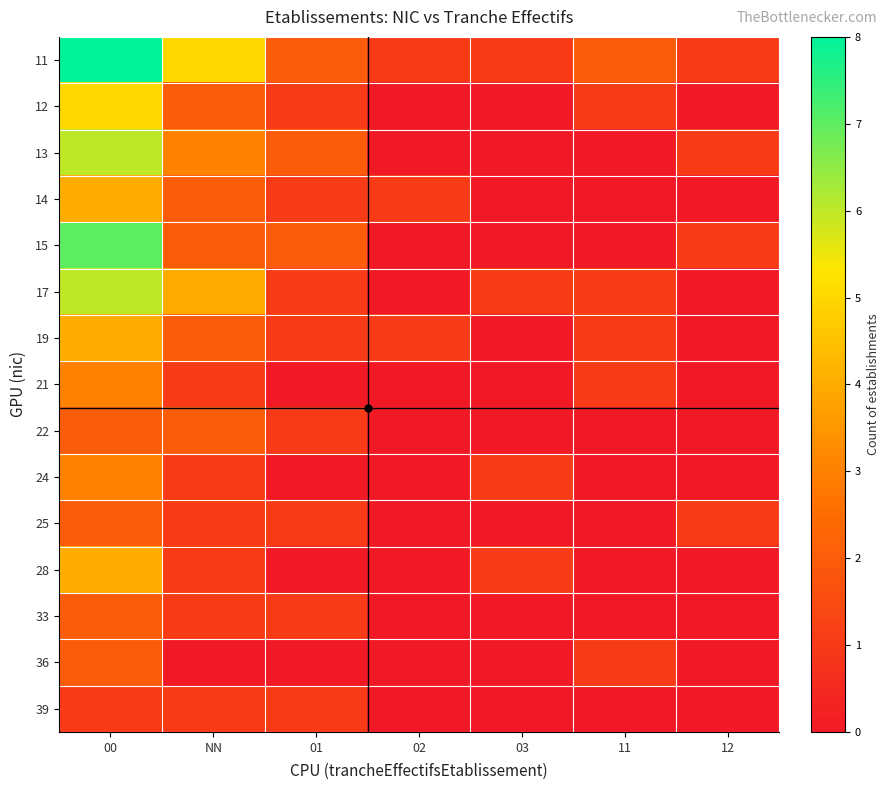

What is the difference between the highest and lowest values at 00?

7